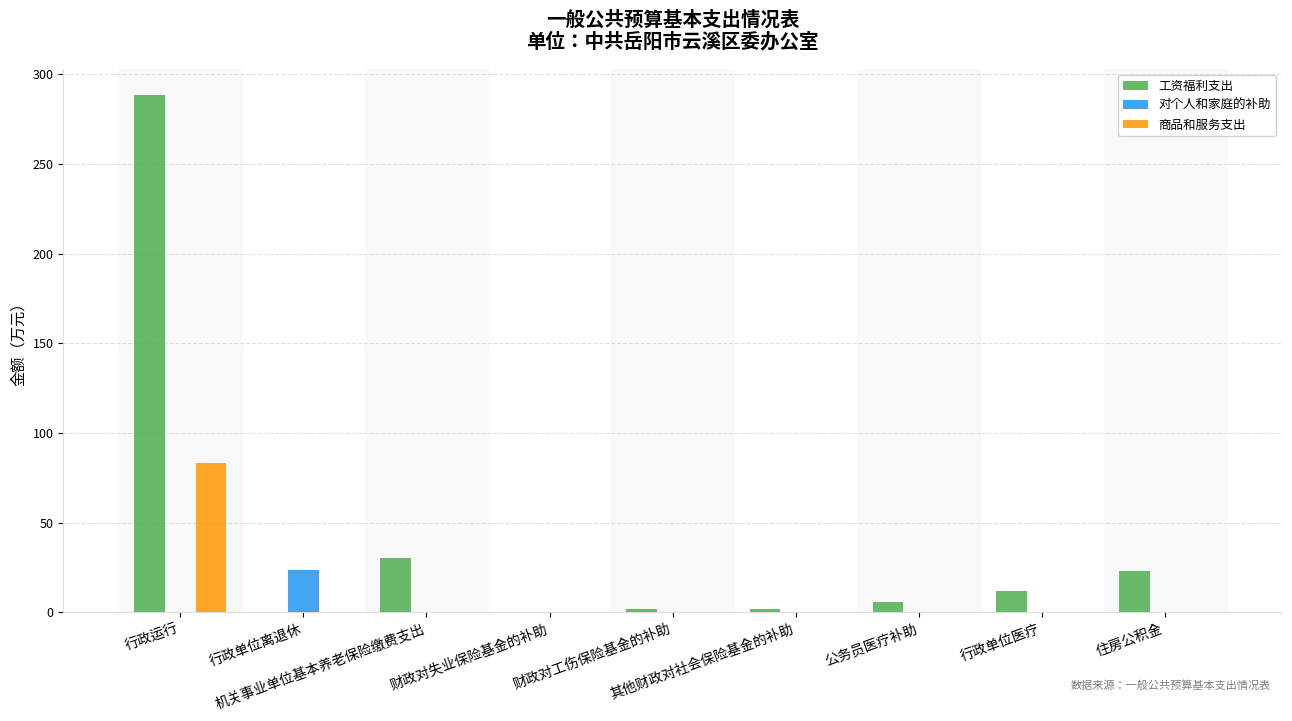

Count the number of categories in the chart.

9